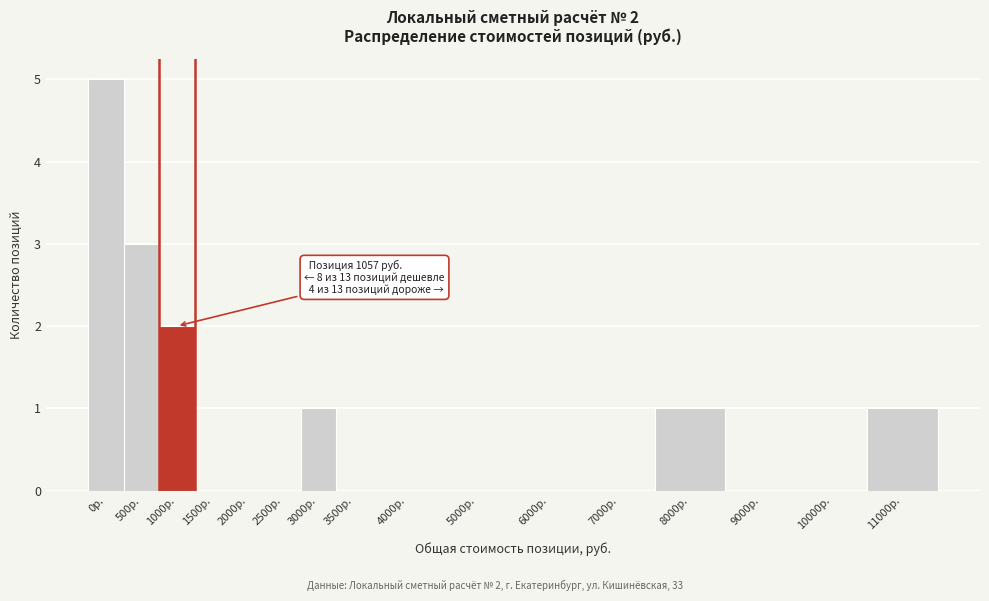

Reading left to right, what are all the values shown in this chart?

0р.=5	500р.=3	1000р.=2	1500р.=0	2000р.=0	2500р.=0	3000р.=1	3500р.=0	4000р.=0	5000р.=0	6000р.=0	7000р.=0	8000р.=1	9000р.=0	10000р.=0	11000р.=1